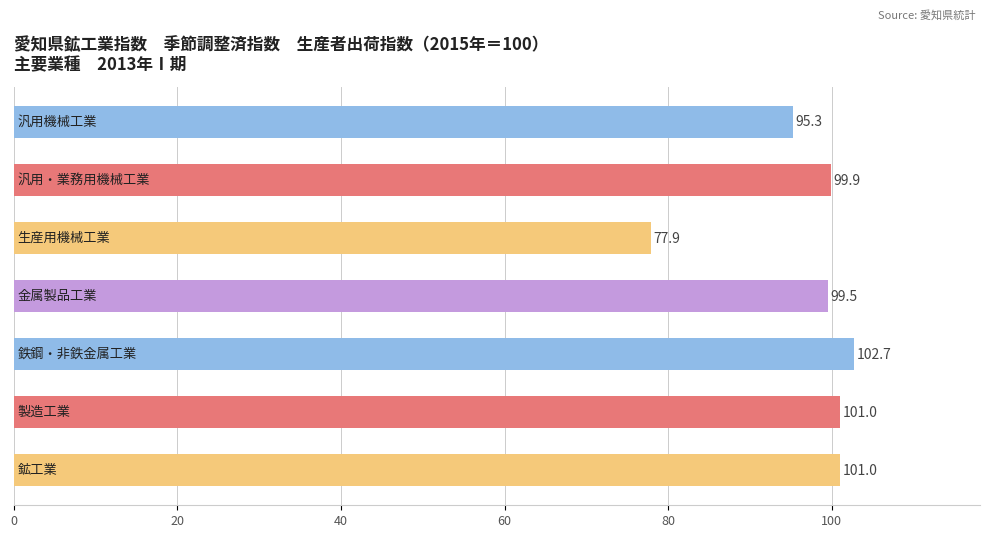

What is the difference between the maximum and minimum values?

24.8